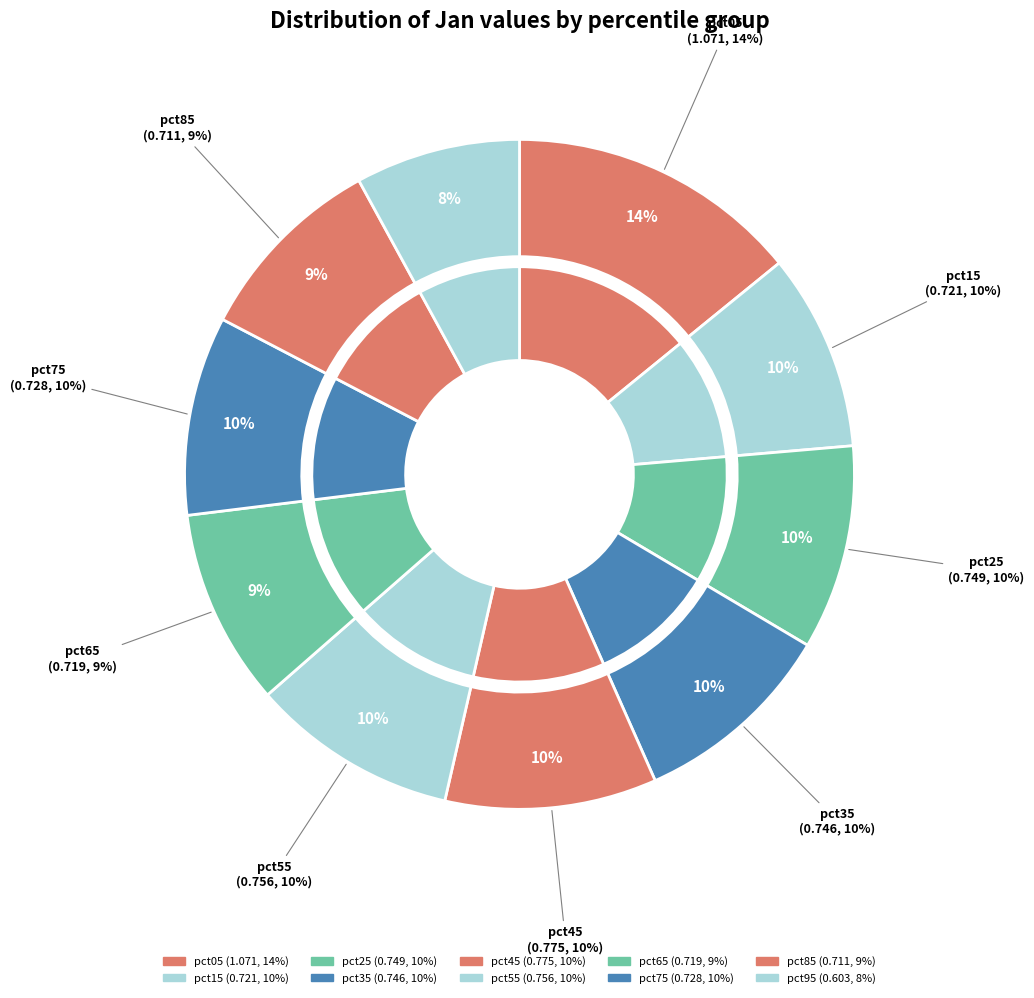

Which has a higher value, pct25 or pct85?

pct25